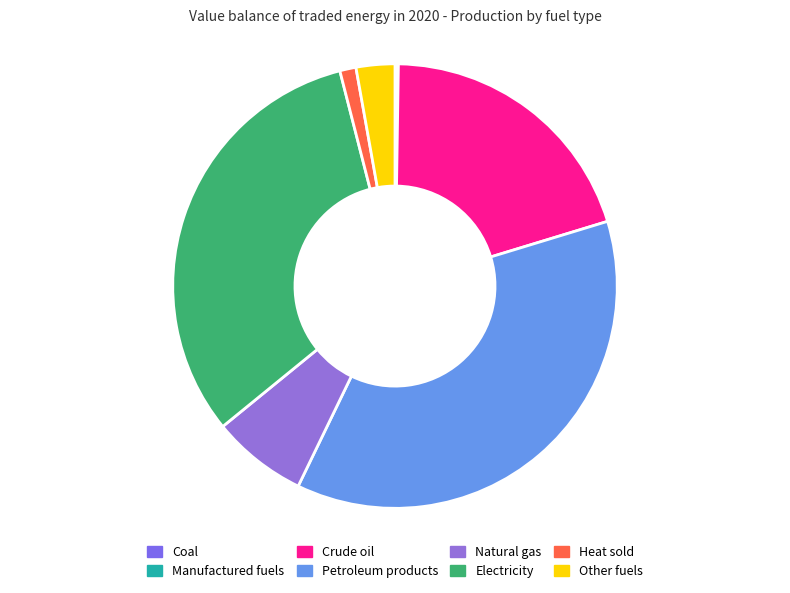

Do Crude oil and Petroleum products together represent more than half of the pie?

Yes